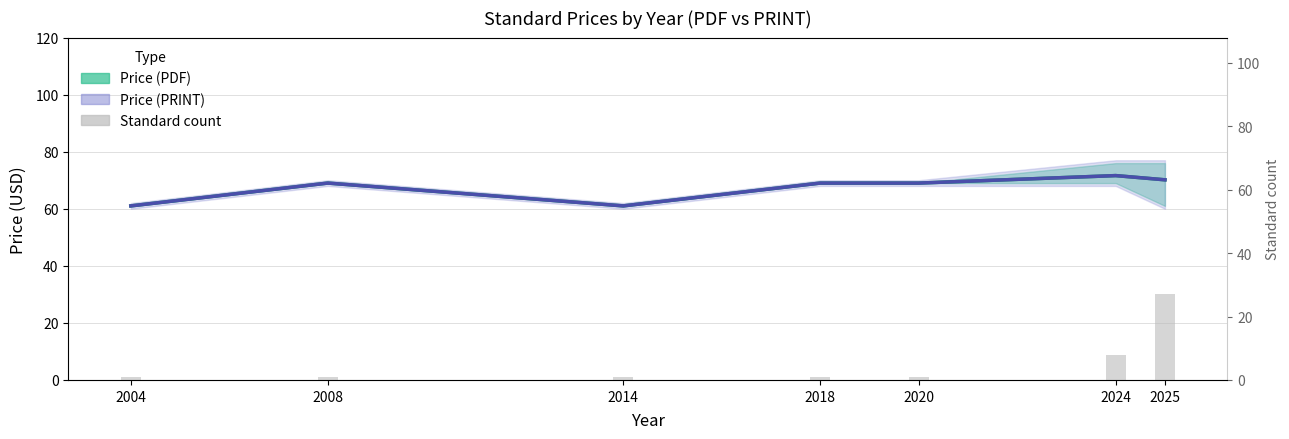

The value of Price (PRINT) mean at 2004 is 105.3. True or false?

False